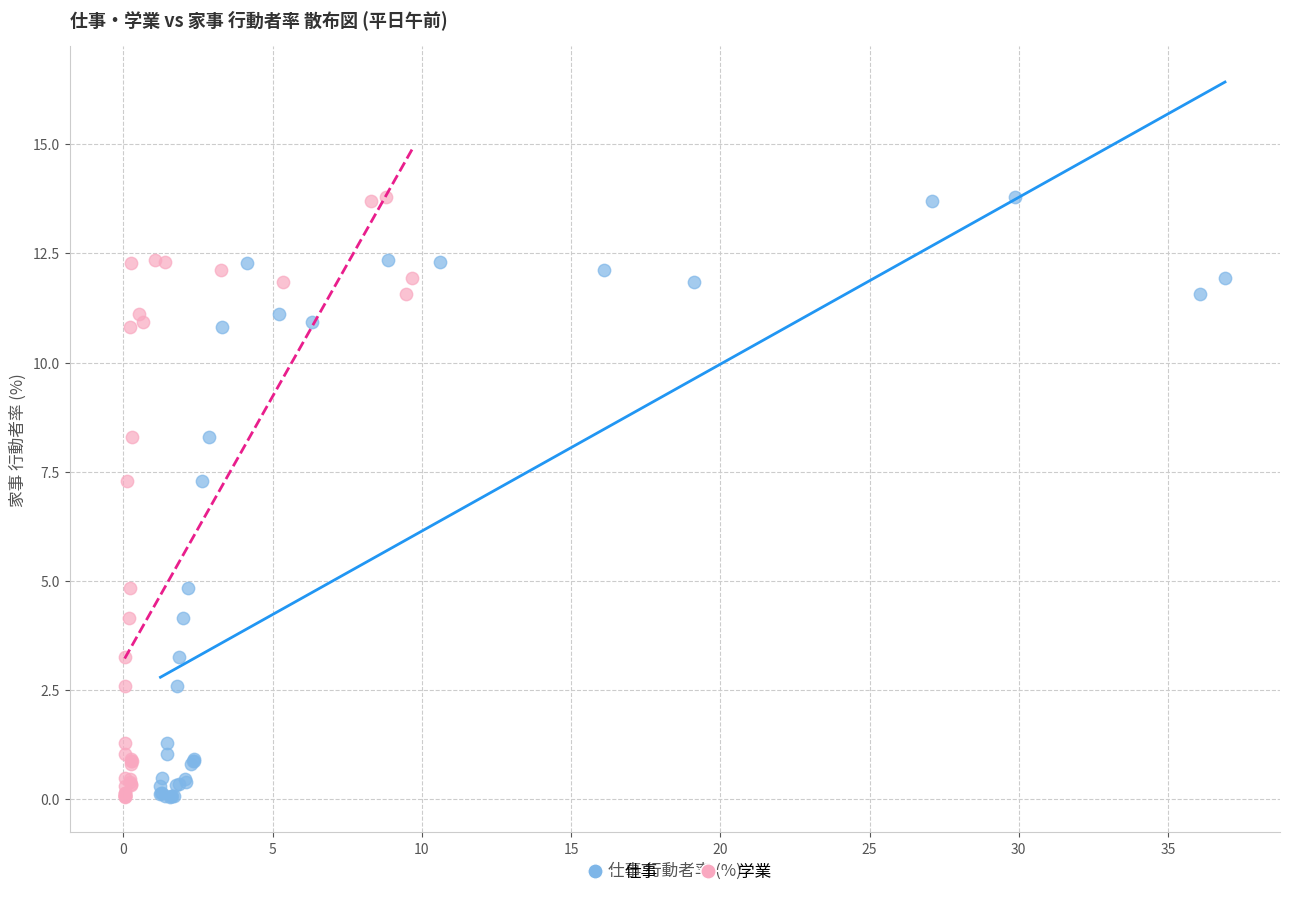

What are all the series names shown in the legend?

仕事, 学業